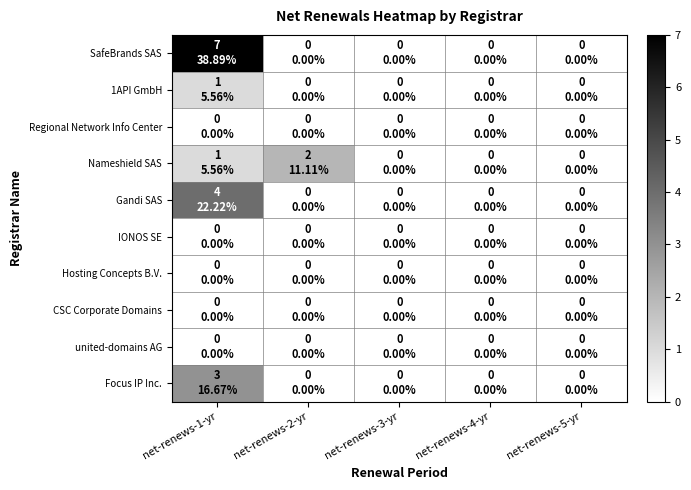

Reading left to right, list all the values displayed in this chart.

SafeBrands SAS: net-renews-1-yr=7	net-renews-2-yr=0	net-renews-3-yr=0	net-renews-4-yr=0	net-renews-5-yr=0
1API GmbH: net-renews-1-yr=1	net-renews-2-yr=0	net-renews-3-yr=0	net-renews-4-yr=0	net-renews-5-yr=0
Regional Network Info Center: net-renews-1-yr=0	net-renews-2-yr=0	net-renews-3-yr=0	net-renews-4-yr=0	net-renews-5-yr=0
Nameshield SAS: net-renews-1-yr=1	net-renews-2-yr=2	net-renews-3-yr=0	net-renews-4-yr=0	net-renews-5-yr=0
Gandi SAS: net-renews-1-yr=4	net-renews-2-yr=0	net-renews-3-yr=0	net-renews-4-yr=0	net-renews-5-yr=0
IONOS SE: net-renews-1-yr=0	net-renews-2-yr=0	net-renews-3-yr=0	net-renews-4-yr=0	net-renews-5-yr=0
Hosting Concepts B.V.: net-renews-1-yr=0	net-renews-2-yr=0	net-renews-3-yr=0	net-renews-4-yr=0	net-renews-5-yr=0
CSC Corporate Domains: net-renews-1-yr=0	net-renews-2-yr=0	net-renews-3-yr=0	net-renews-4-yr=0	net-renews-5-yr=0
united-domains AG: net-renews-1-yr=0	net-renews-2-yr=0	net-renews-3-yr=0	net-renews-4-yr=0	net-renews-5-yr=0
Focus IP Inc.: net-renews-1-yr=3	net-renews-2-yr=0	net-renews-3-yr=0	net-renews-4-yr=0	net-renews-5-yr=0